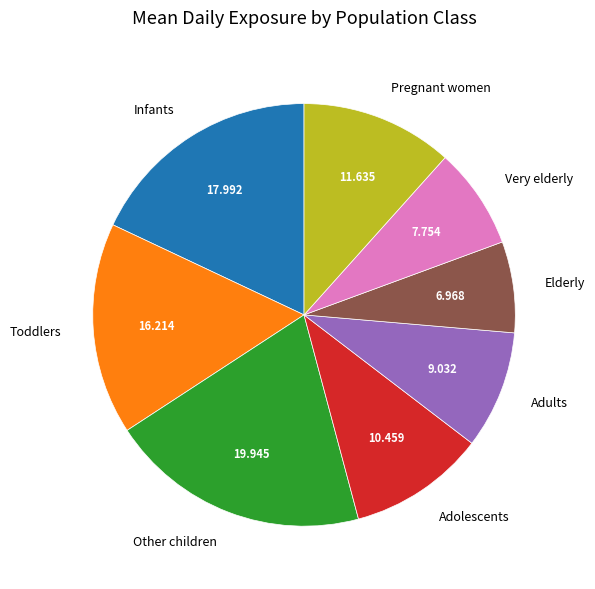

Combined, do Pregnant women and Infants account for over 50%?

No